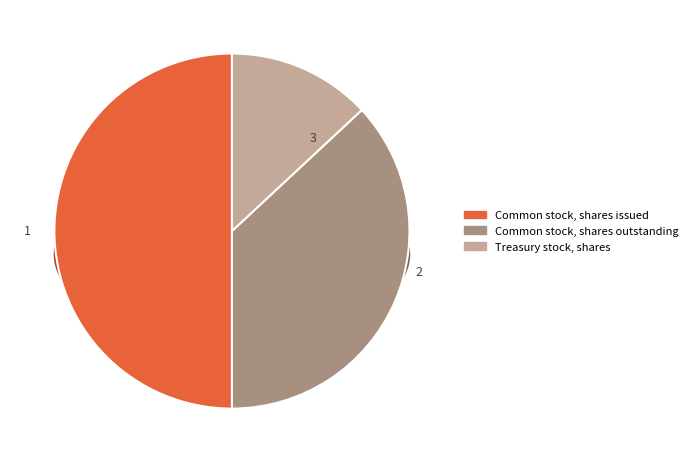

Which category has the biggest portion of the pie?

Common stock, shares issued